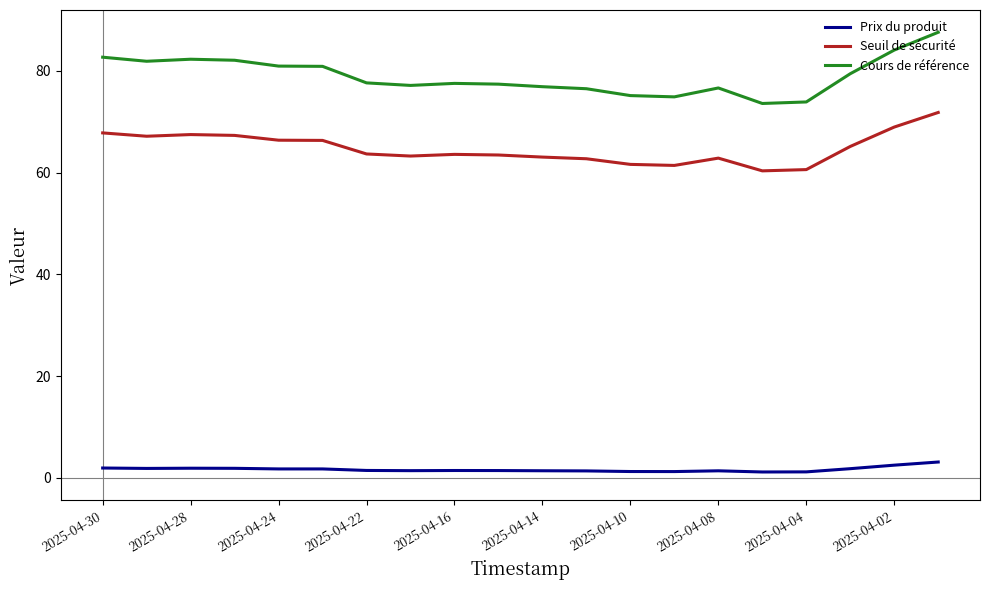

Which series has the widest spread of values?

Cours de référence